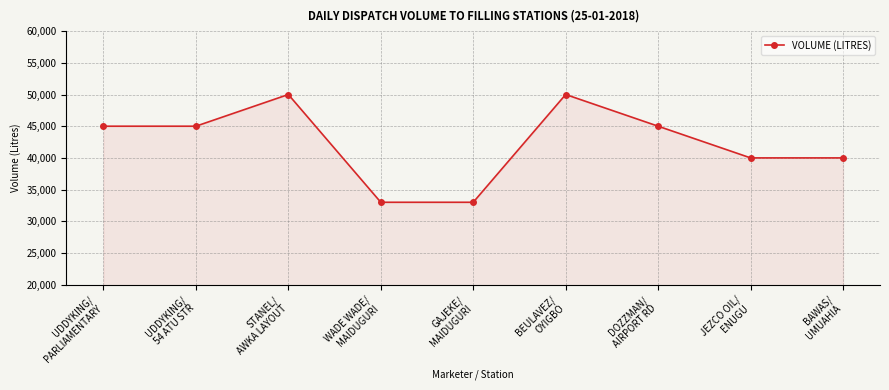

What is the change in value from UDDYKING/
54 ATU STR to WADE WADE/
MAIDUGURI?

-12000